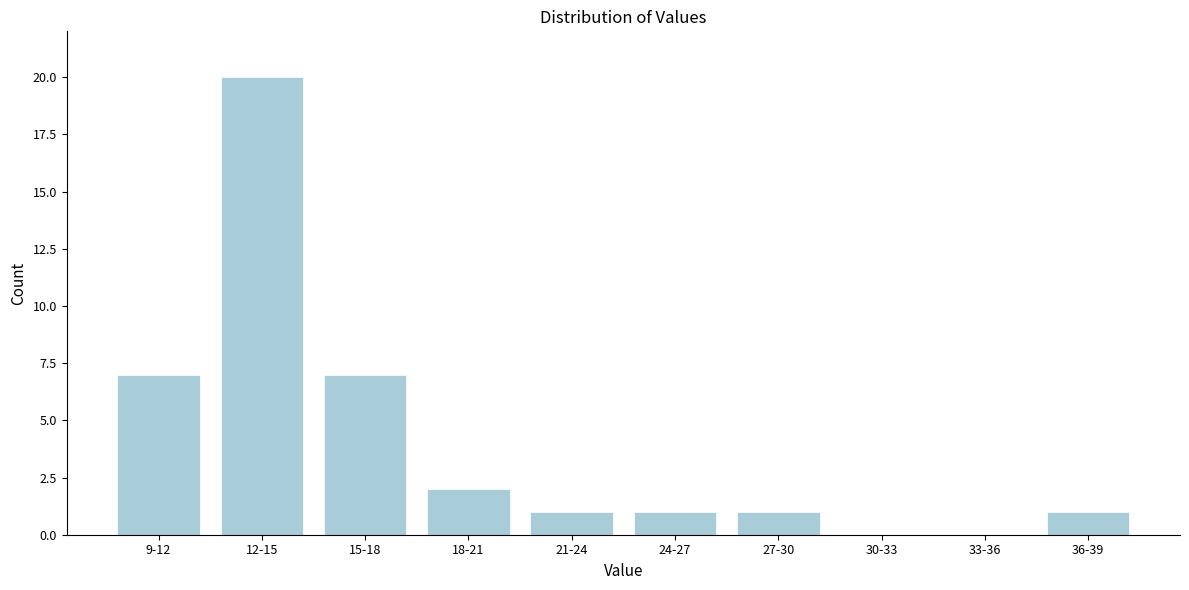

Reading right to left, extract all data points from this chart.

36-39=1	33-36=0	30-33=0	27-30=1	24-27=1	21-24=1	18-21=2	15-18=7	12-15=20	9-12=7